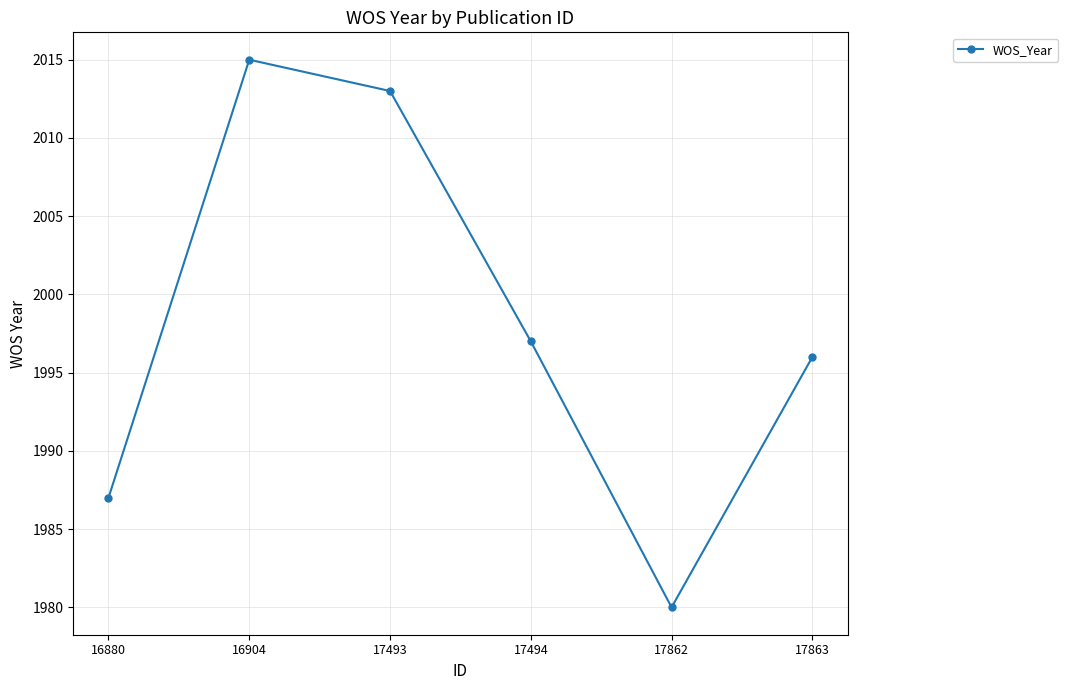

List the labels in order of value, smallest first.

17862, 16880, 17863, 17494, 17493, 16904